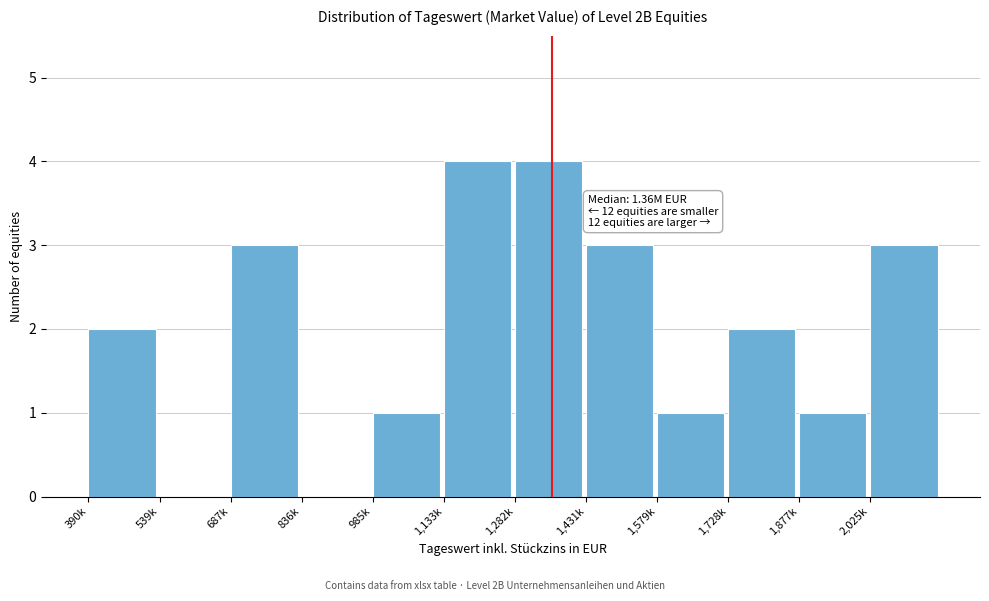

Reading left to right, transcribe all the data shown in this chart.

390k=2	539k=0	687k=3	836k=0	985k=1	1,133k=4	1,282k=4	1,431k=3	1,579k=1	1,728k=2	1,877k=1	2,025k=3